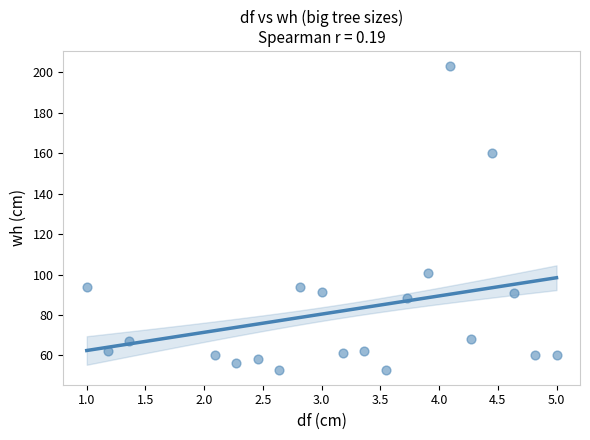

What Y value in the scatter plot is closest to 128?

101.0